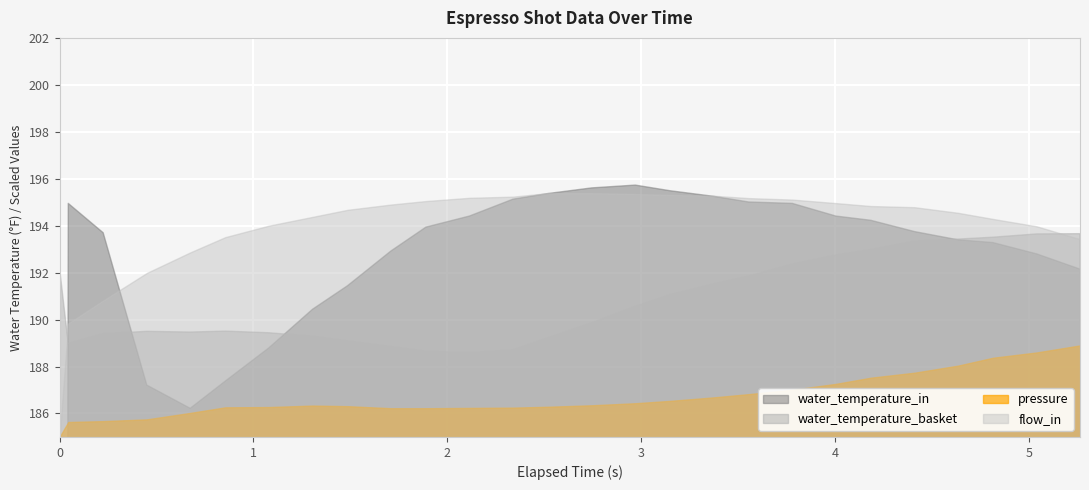

Rank the categories by flow_in value from highest to lowest.

13, 14, 15, 16, 17, 12, 11, 18, 19, 10, 20, 9, 21, 22, 8, 23, 7, 24, 6, 25, 5, 26, 4, 3, 2, 1, 0